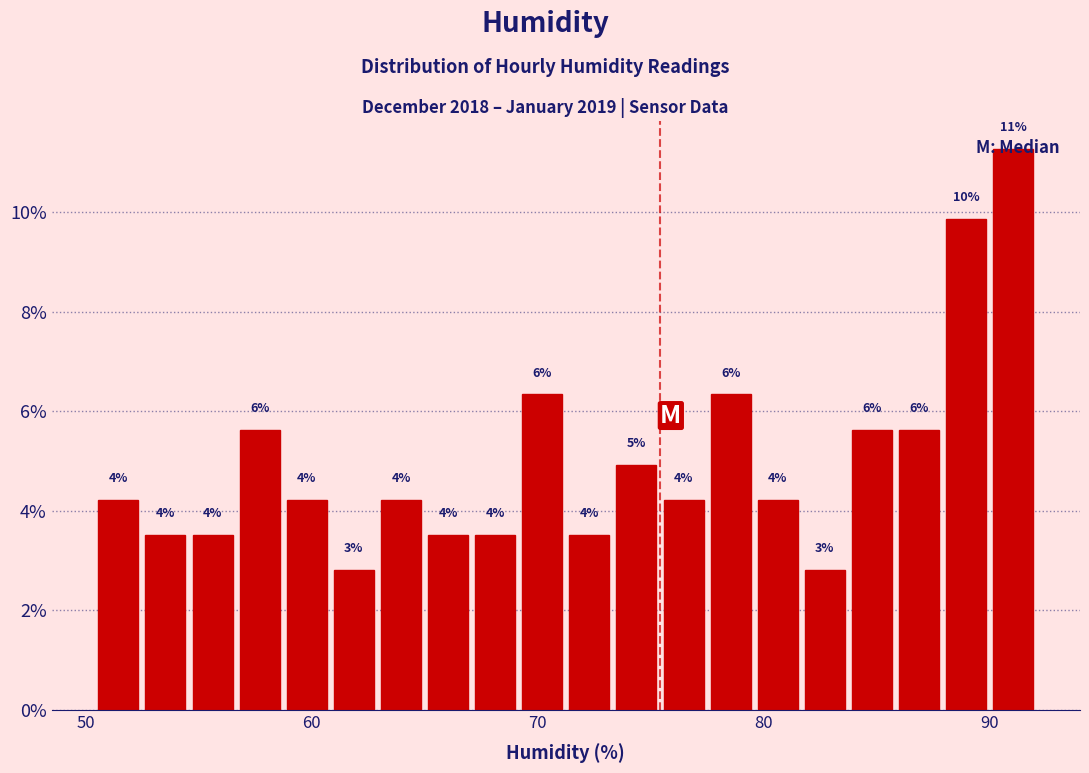

Around what value on the x-axis is the tallest bar? Give the approximate position of its centre, as read against the axis.

91